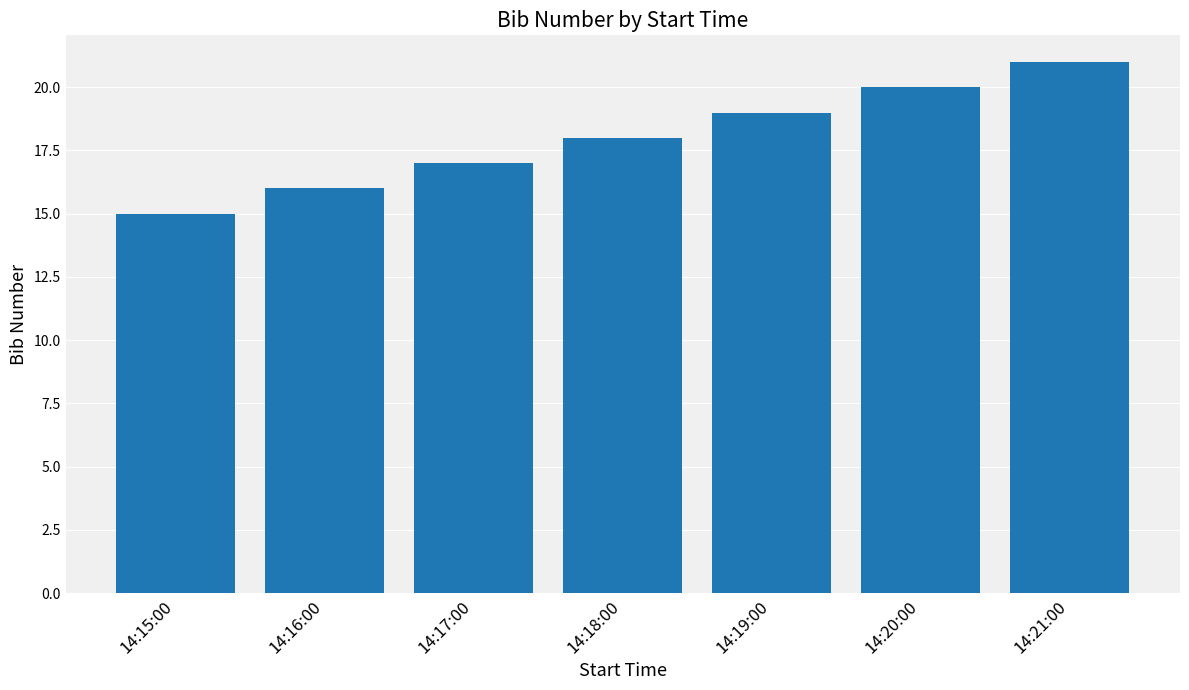

Rank the categories by value from highest to lowest.

14:21:00, 14:20:00, 14:19:00, 14:18:00, 14:17:00, 14:16:00, 14:15:00